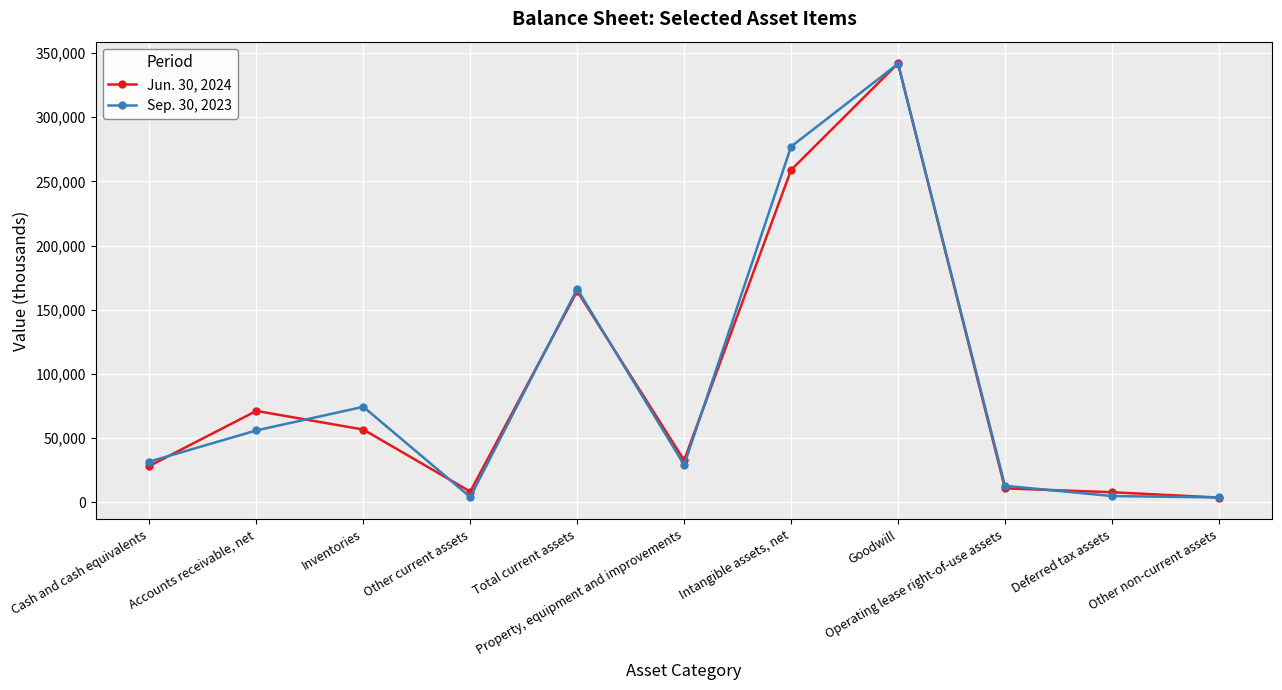

True or false: Sep. 30, 2023 and Jun. 30, 2024 cross at least once.

True